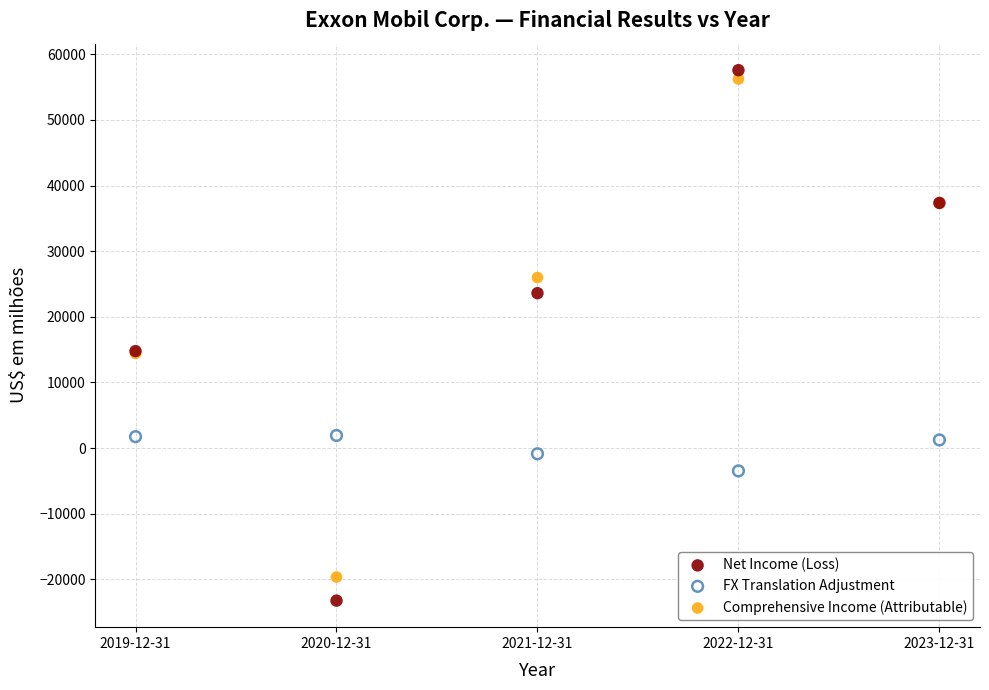

Which series contains the lowest Y value?

Net Income (Loss)